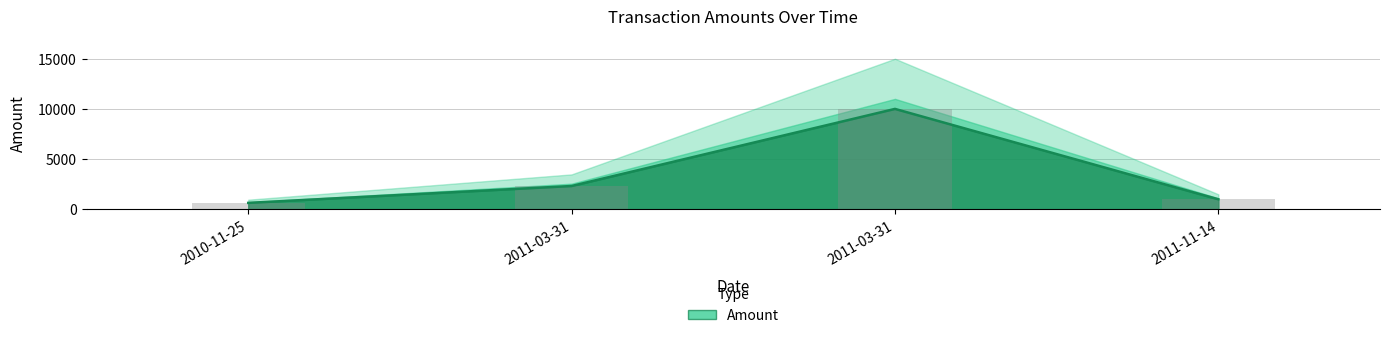

Which has a higher value, 2011-11-14 or 2011-03-31?

2011-03-31